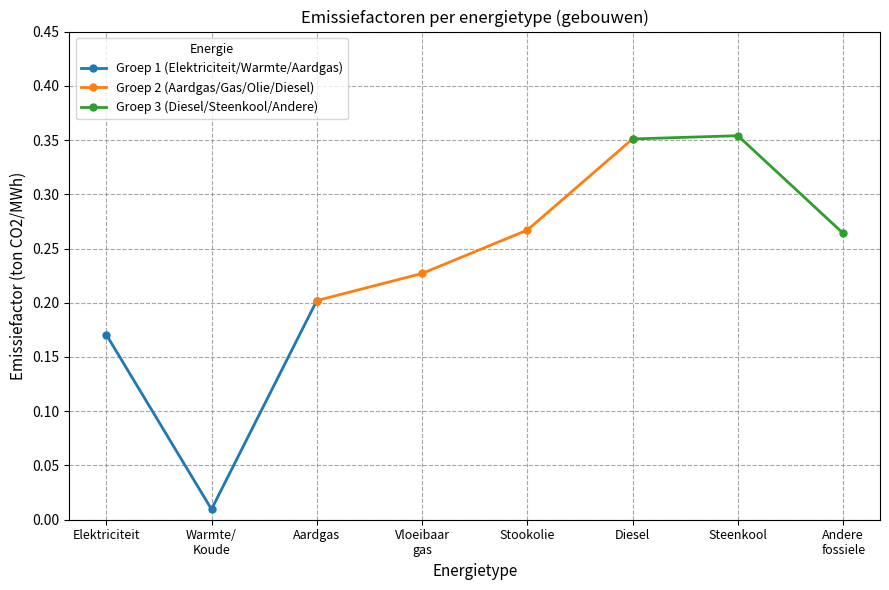

What is the greatest value displayed?

0.4